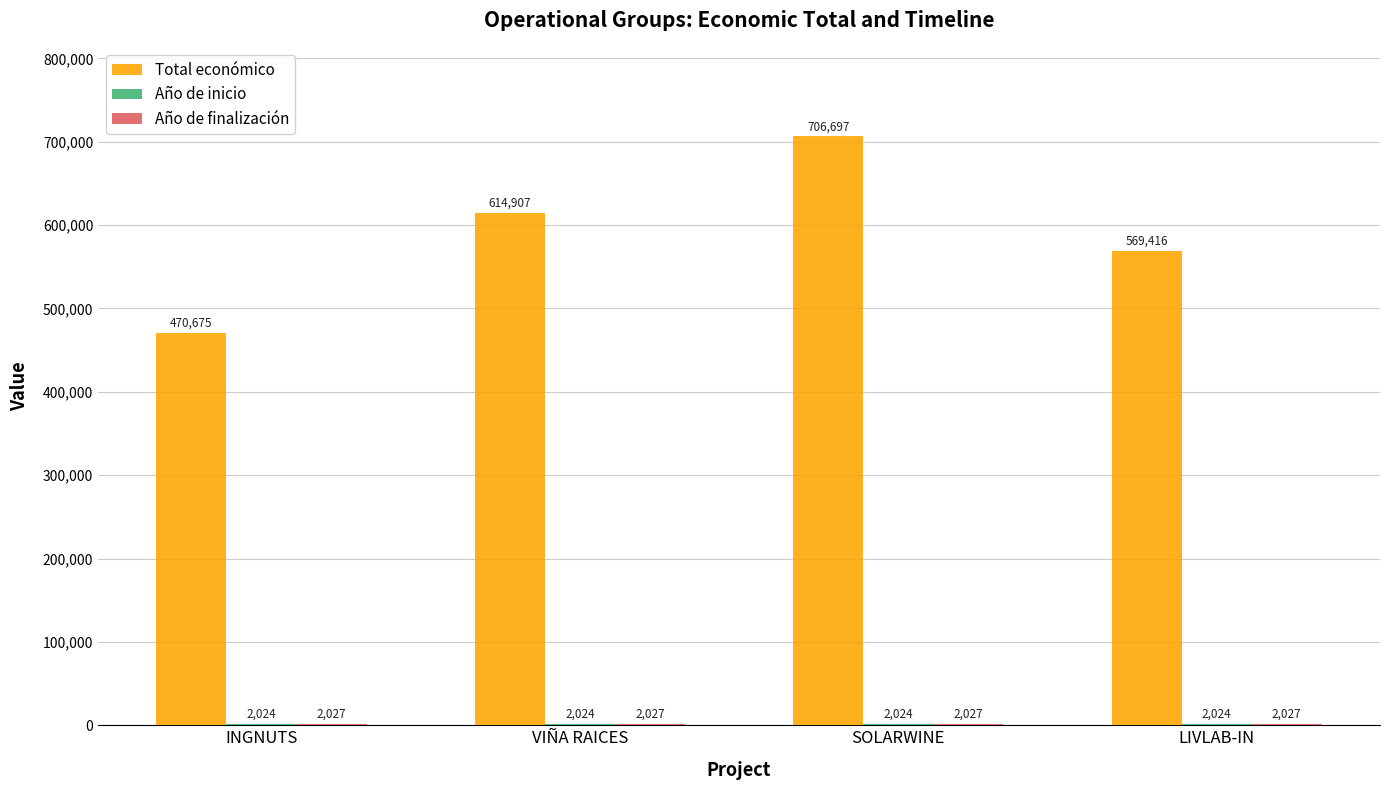

What is the sum of all Total económico values?

2361695